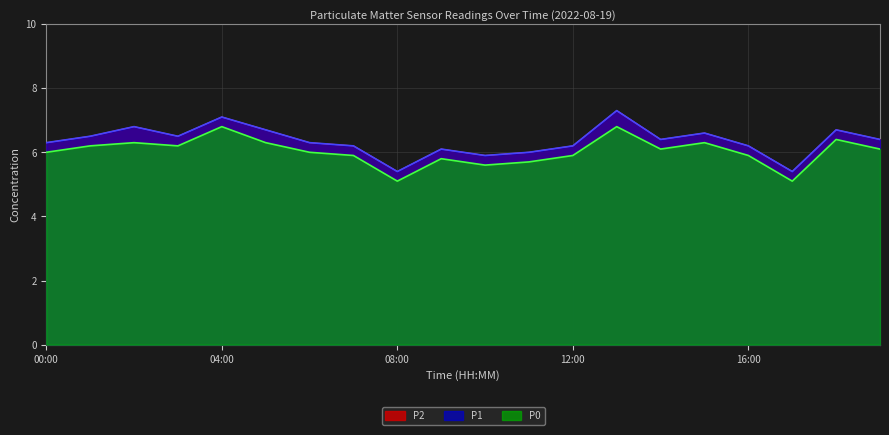

Rank the series by their maximum value, from highest to lowest.

P2, P1, P0